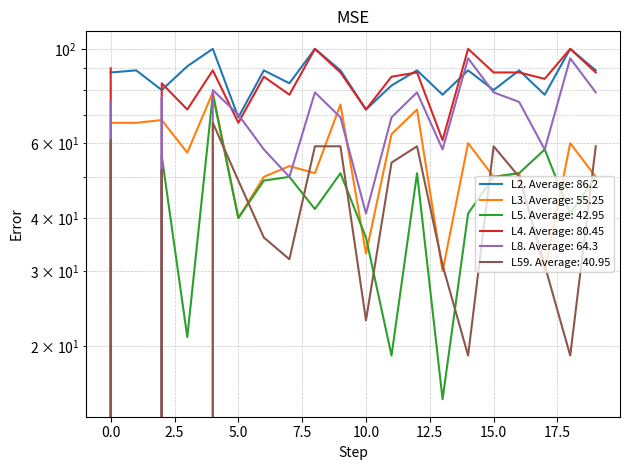

At how many categories does at least one series exceed 63?

20